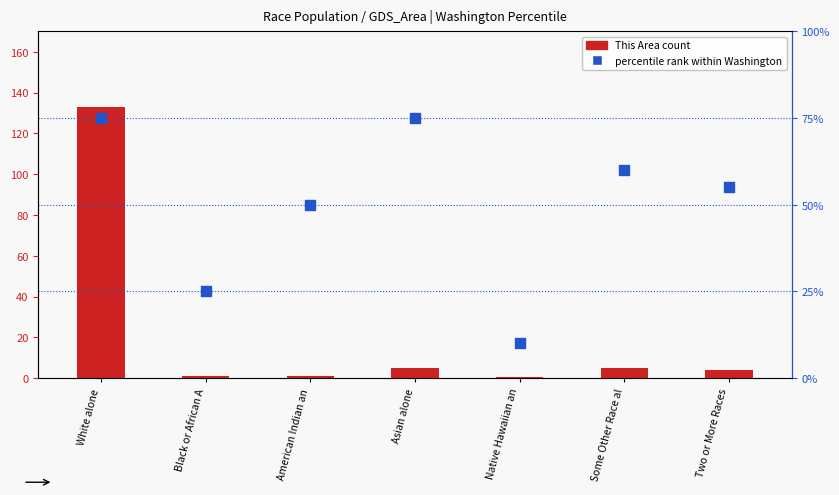

What is the total value across all series at Asian alone?

80.0